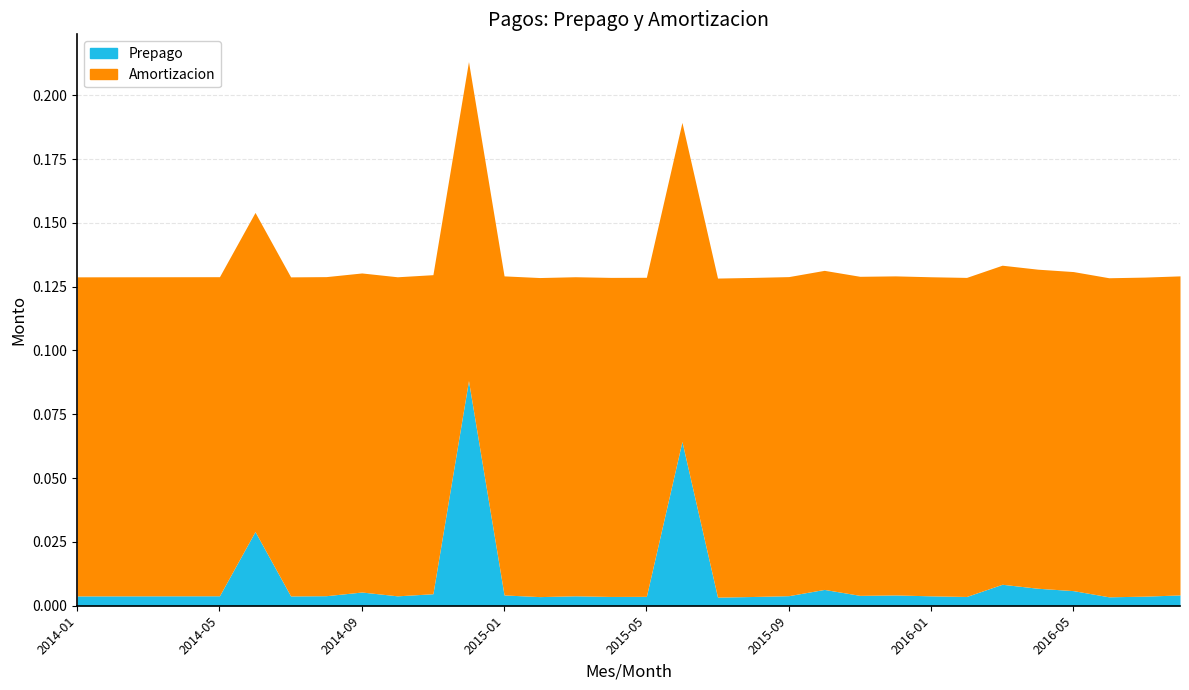

What is the value of the Amortizacion point at the 14th from the left?

0.1